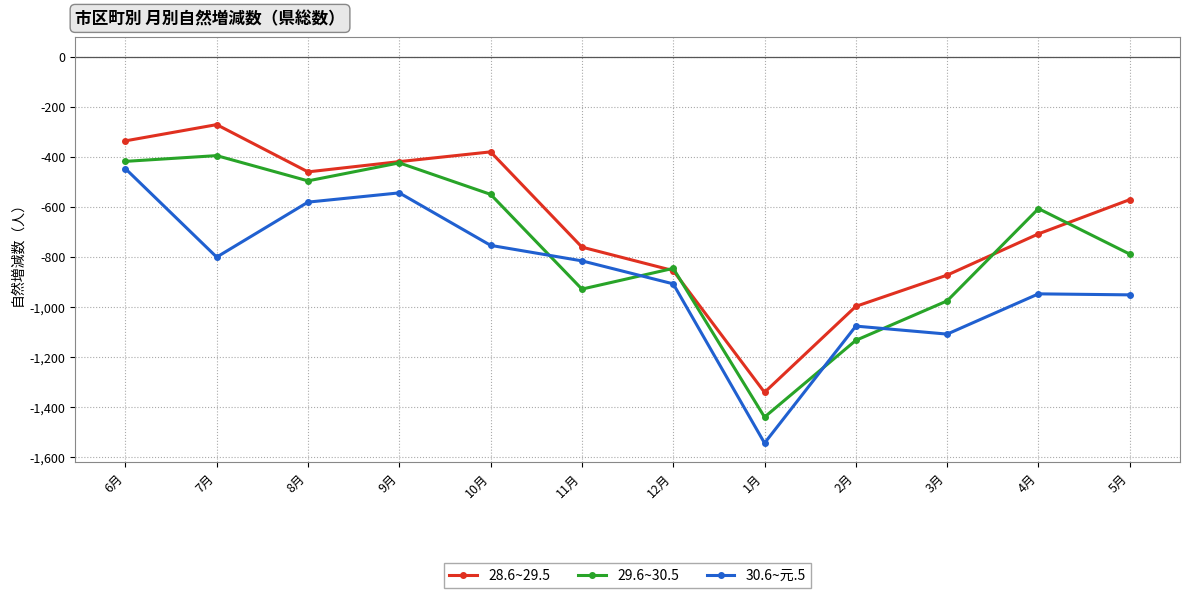

At which category does 28.6~29.5 reach its first local peak?

7月